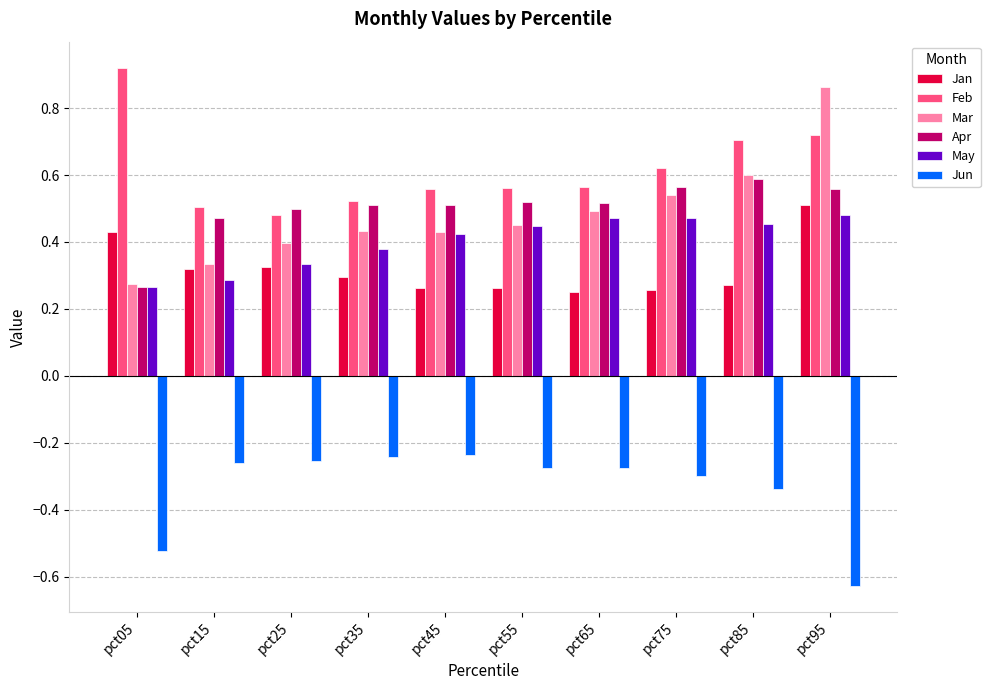

How many Jan values are between 0 and 1?

10